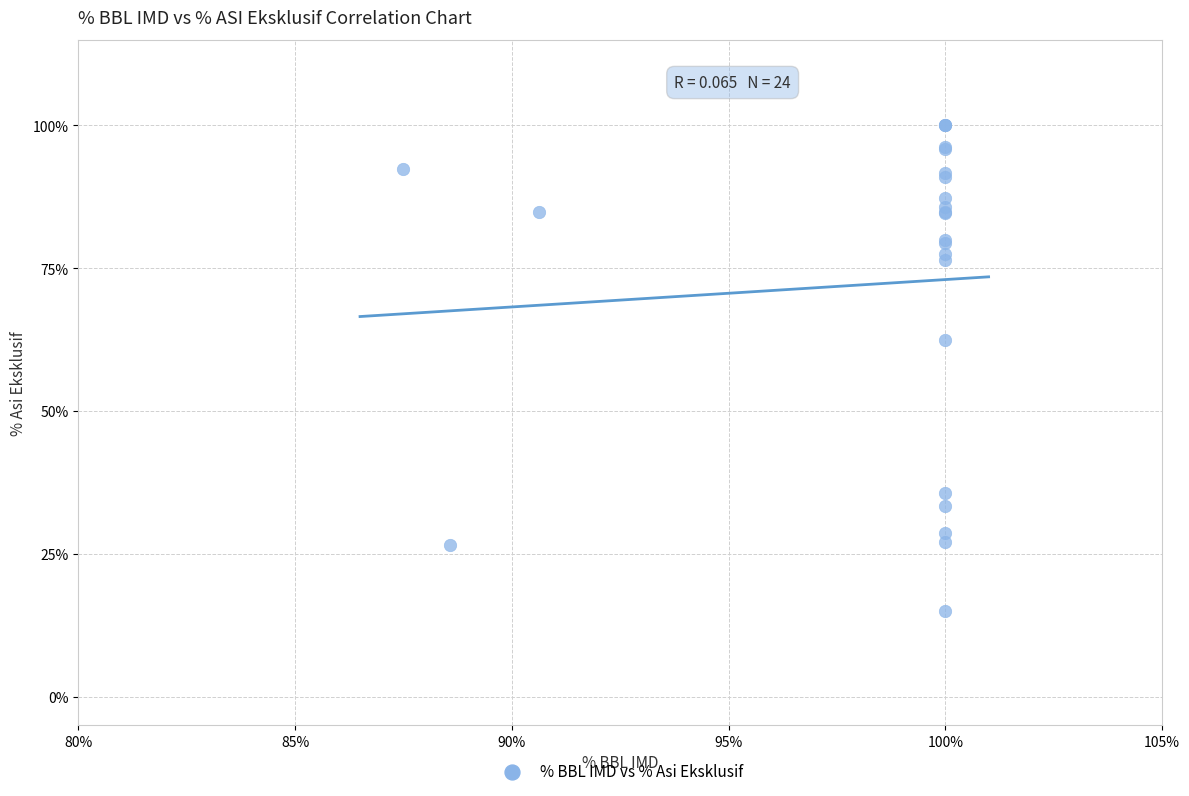

What Y value in the scatter plot is closest to 57?

62.5